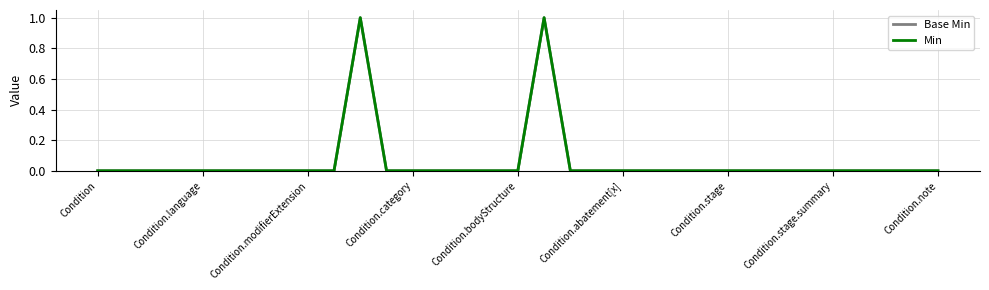

Which series has the largest range (max minus min)?

Base Min